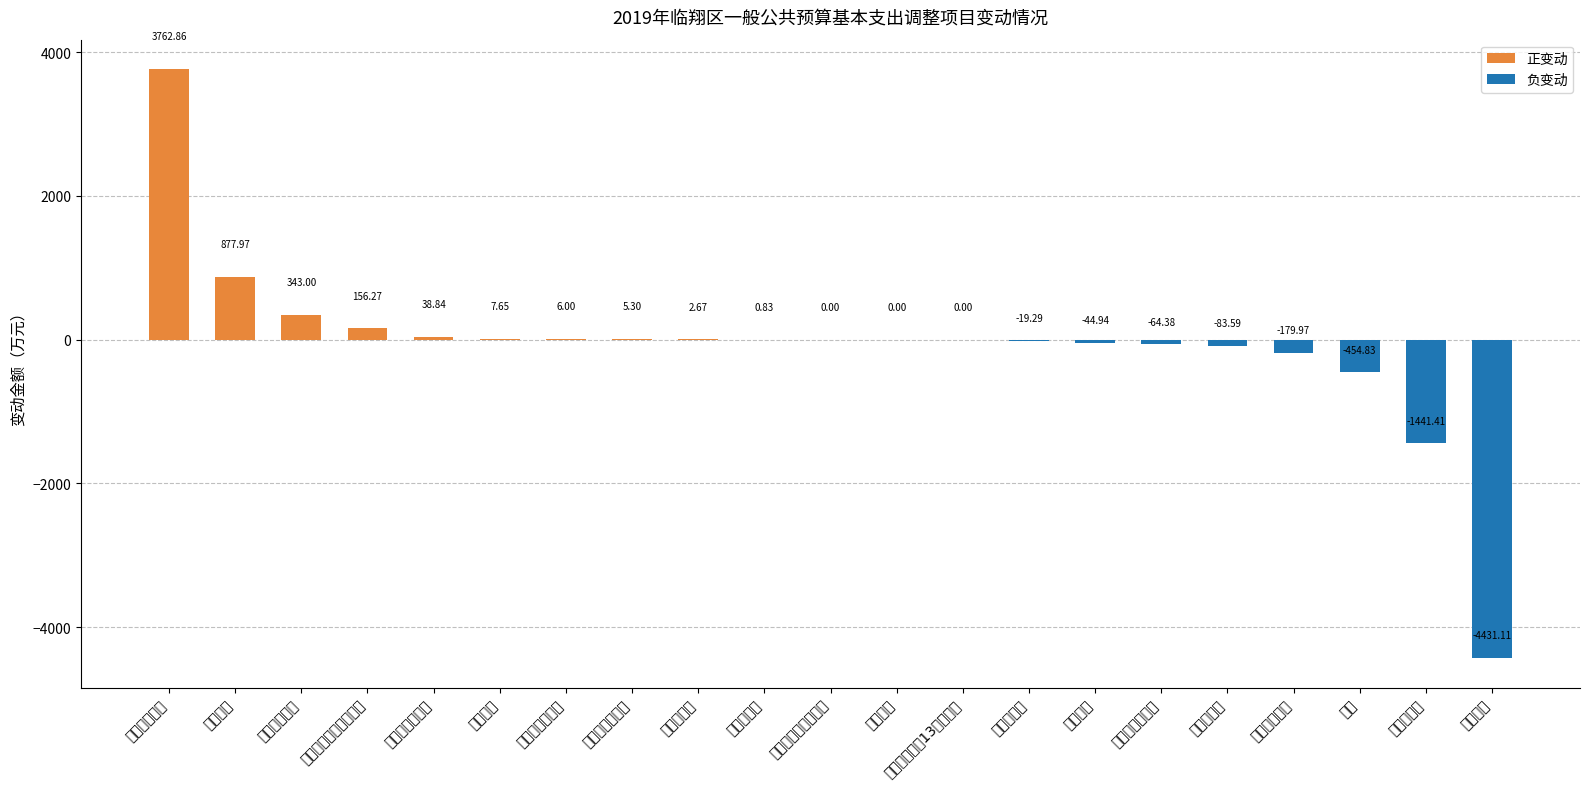

How many values are above zero?

10